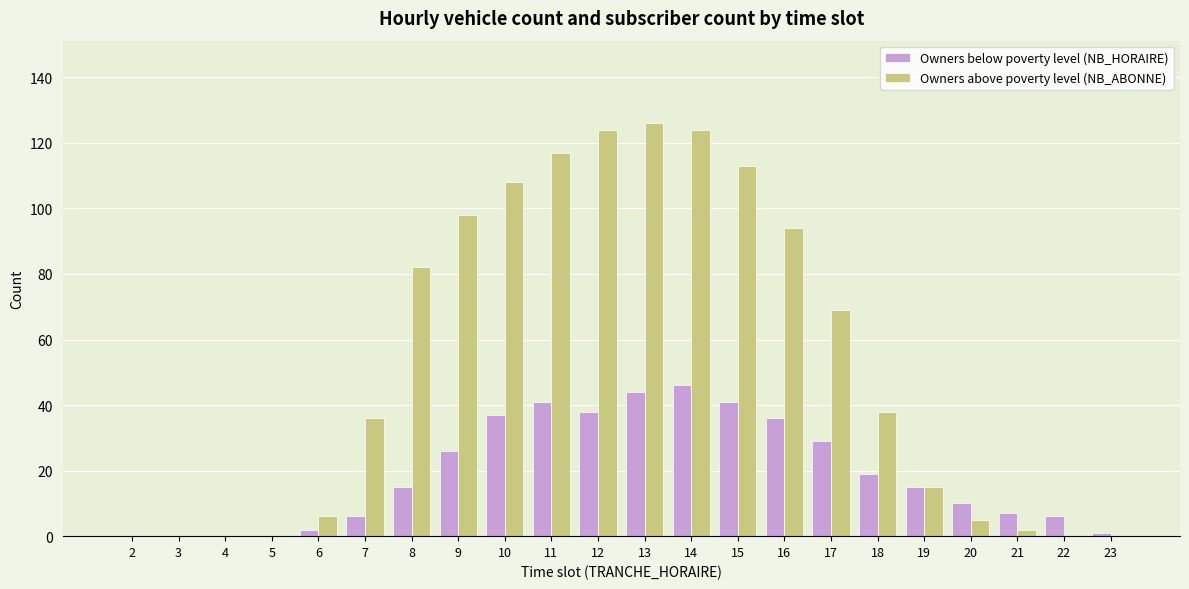

What is the maximum value shown in the chart?

126